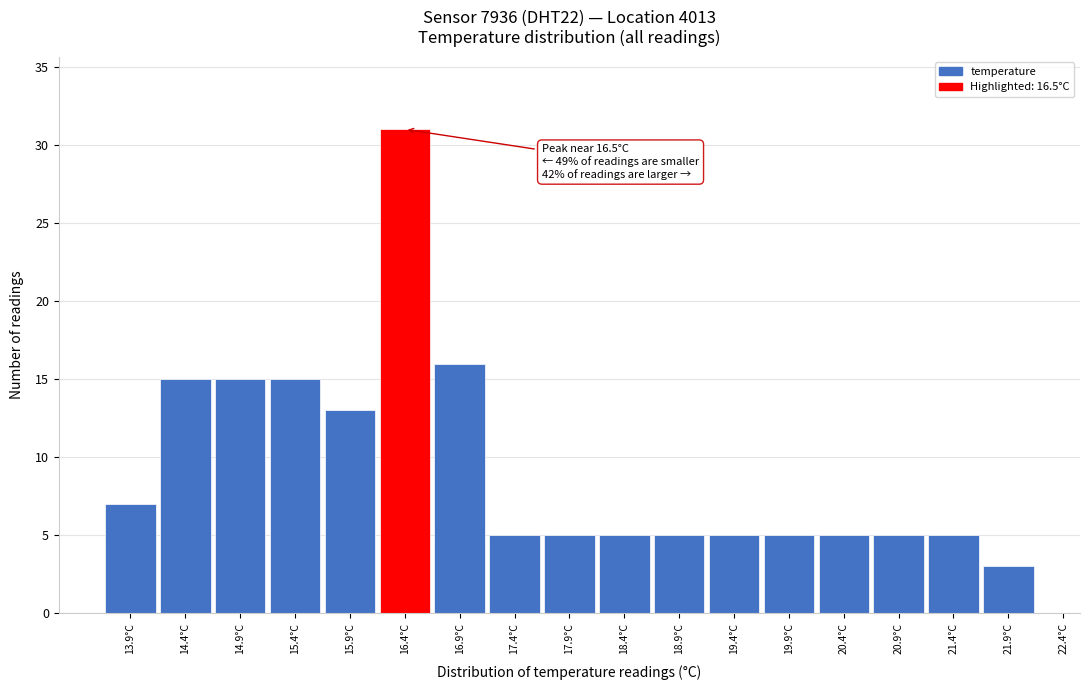

Over which range of the x-axis is the bar tallest?

16.15 to 16.65